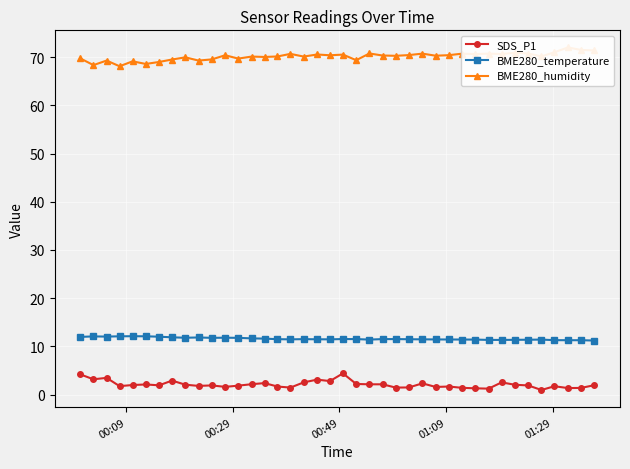

List the series in order of their peak value, lowest first.

SDS_P1, BME280_temperature, BME280_humidity